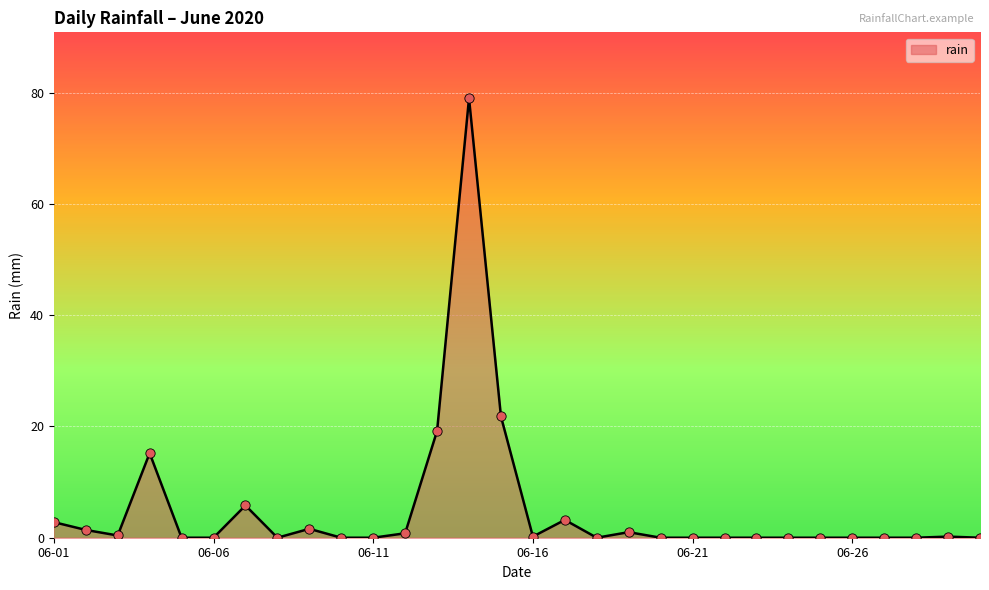

What is the maximum value shown in the chart?

79.0